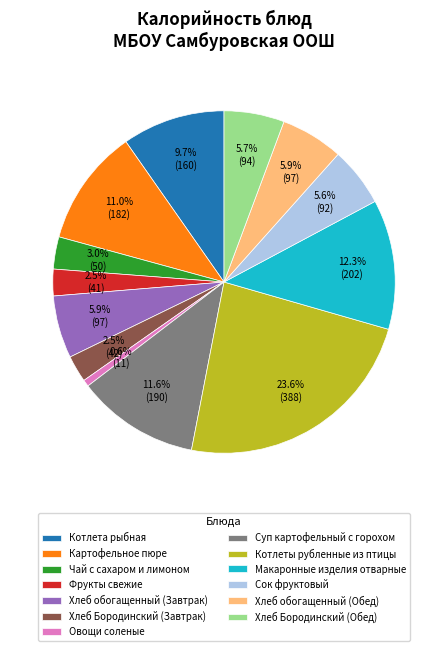

Is there a majority slice in this chart?

No